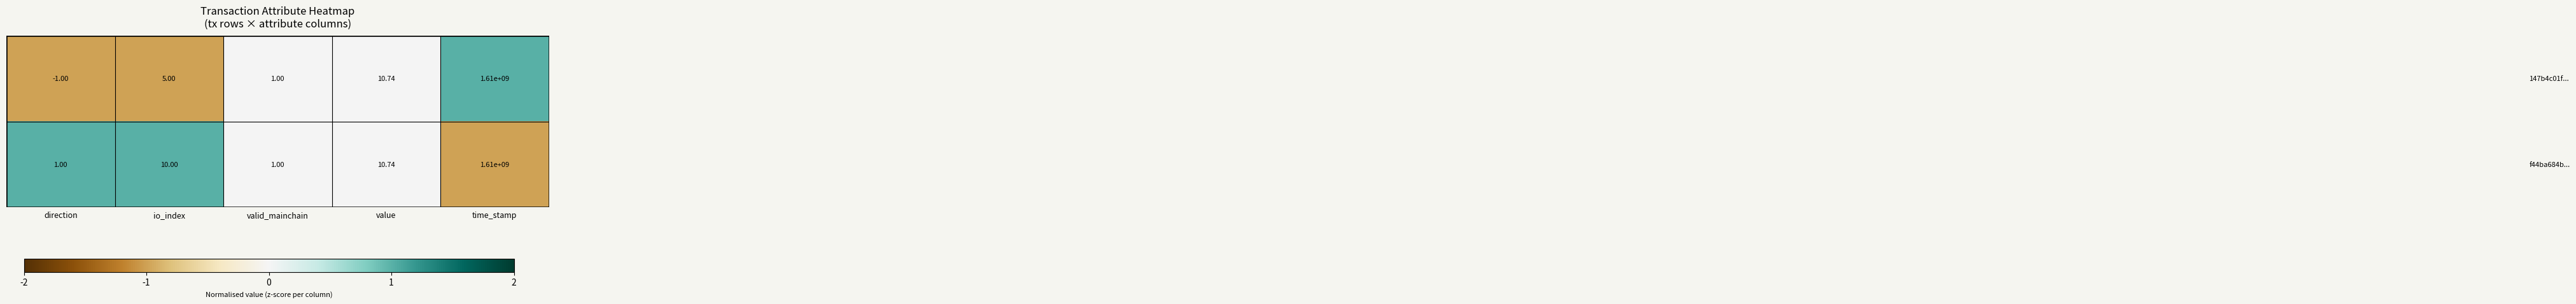

Which category has the highest value across all series?

time_stamp